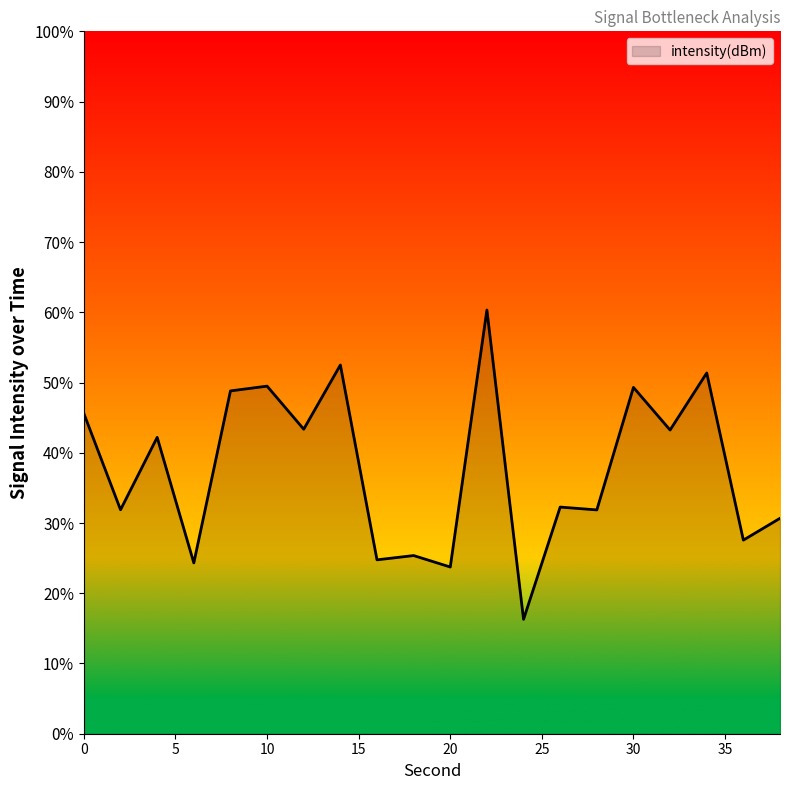

True or false: there are more than 1 points higher than both neighbors.

True